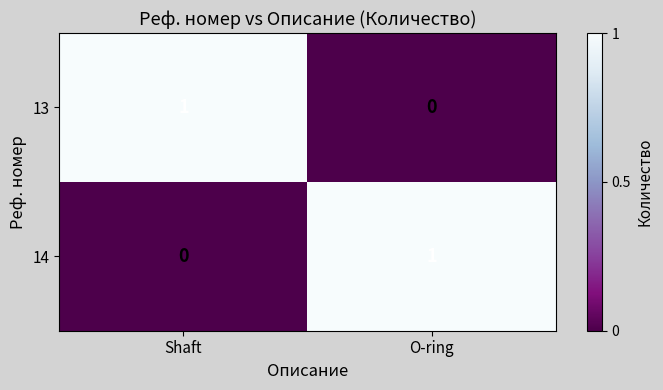

What is the difference between the highest and lowest values at O-ring?

1